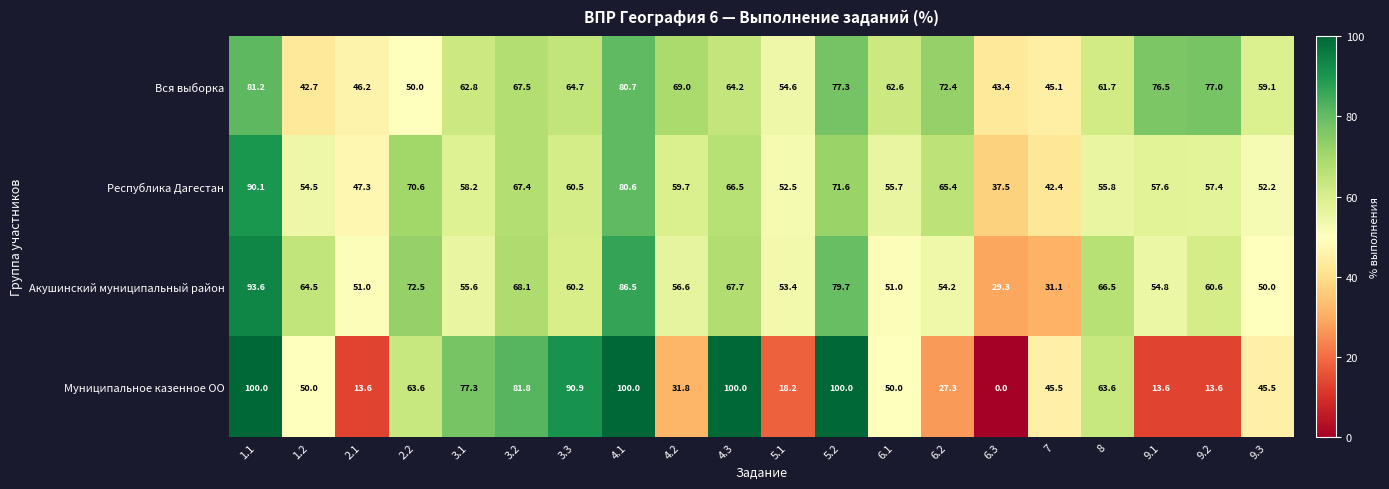

Count the number of categories in the chart.

20